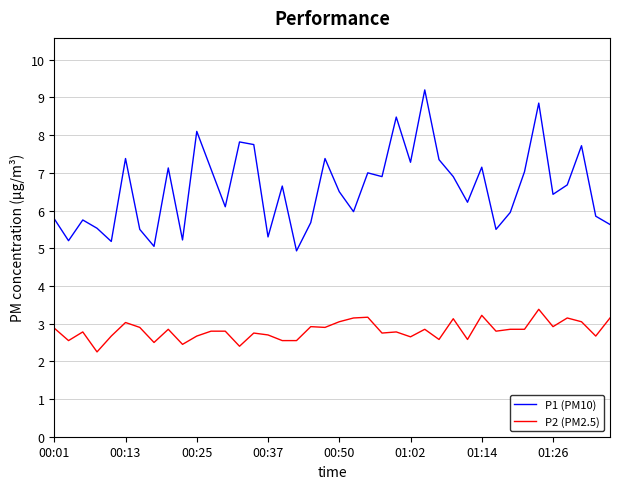

How many interior local peaks does the P1 (PM10) series have?

13